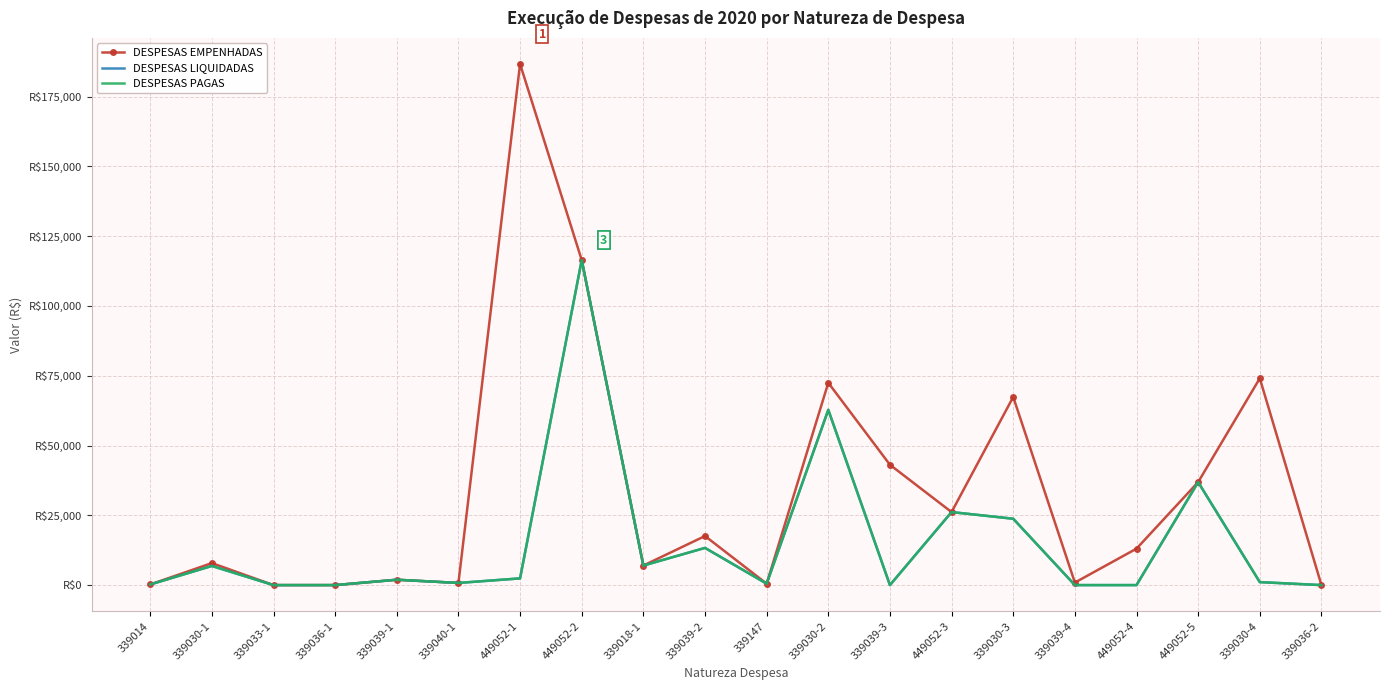

What is the value of the DESPESAS PAGAS point at the 15th from the left?

23767.1